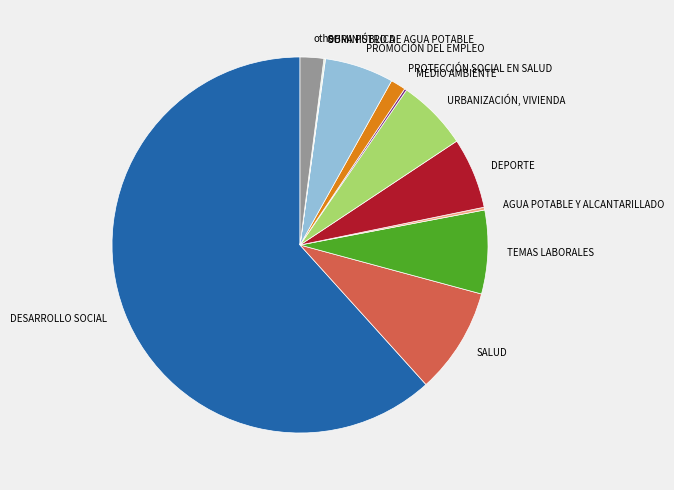

What is the largest slice in the pie chart?

DESARROLLO SOCIAL